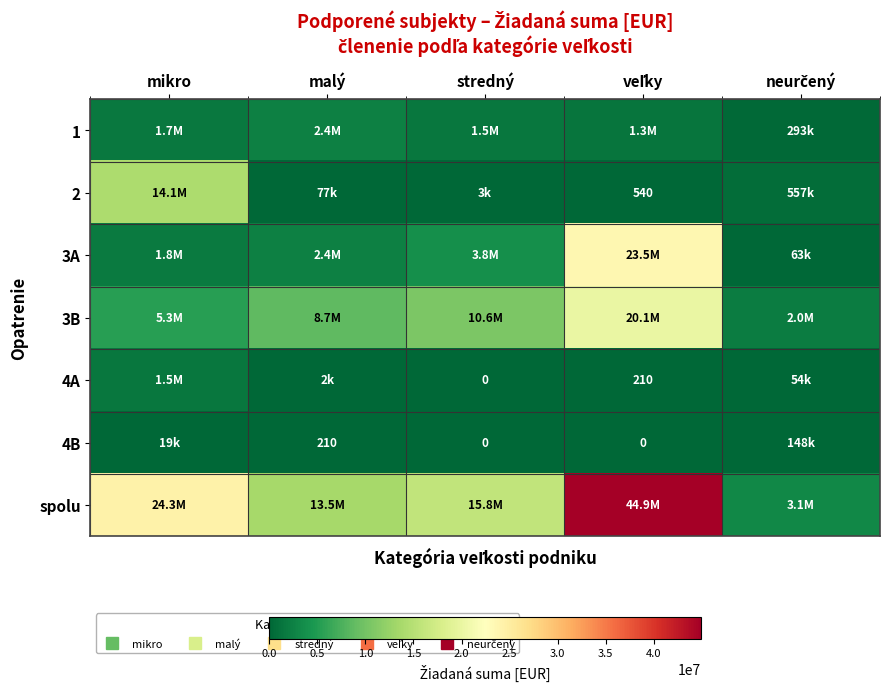

Which category has the lowest value in the spolu series?

neurčený